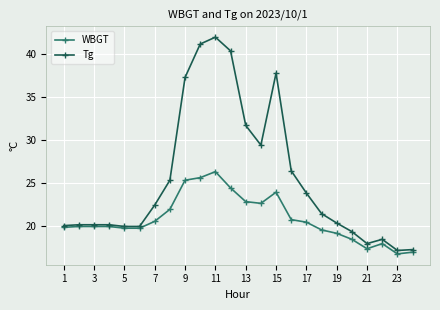

Does the chart display data point markers on the line(s)?

Yes